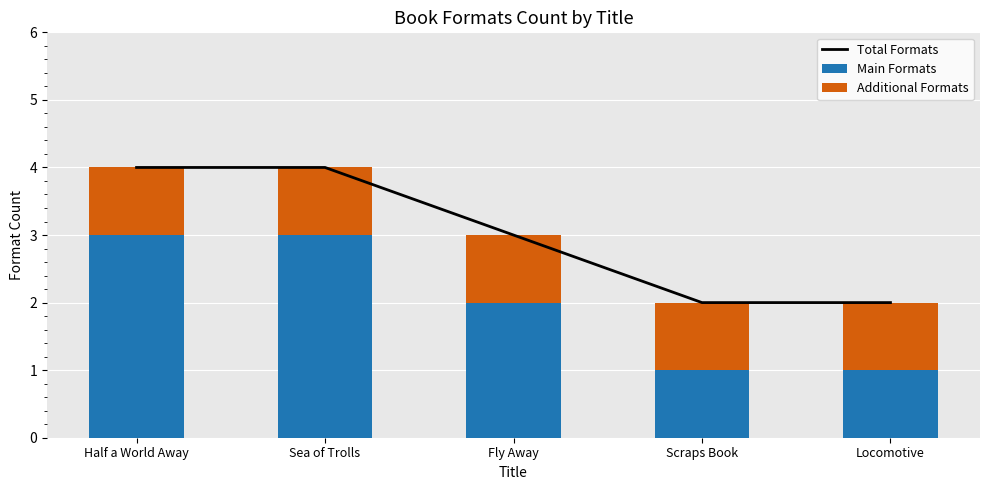

Are the bars horizontal?

No